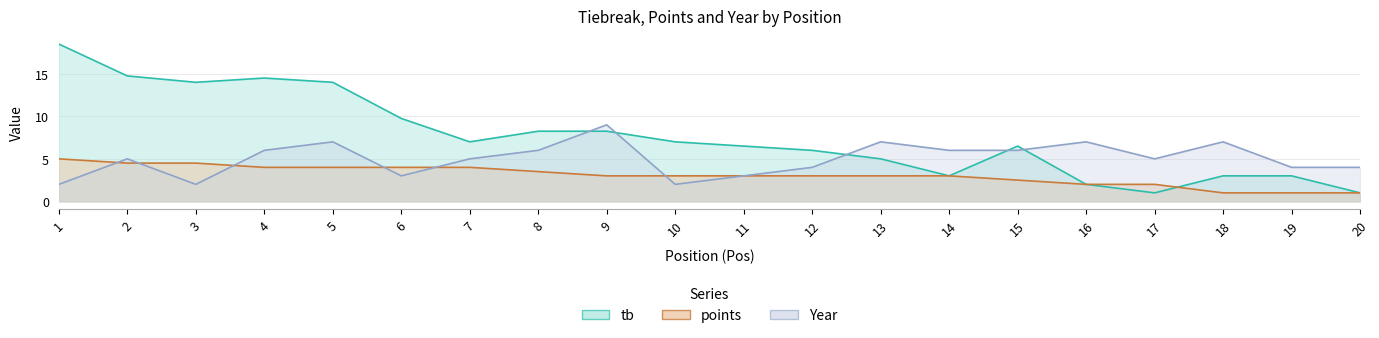

Rank the series by their average value, from lowest to highest.

points, Year, tb